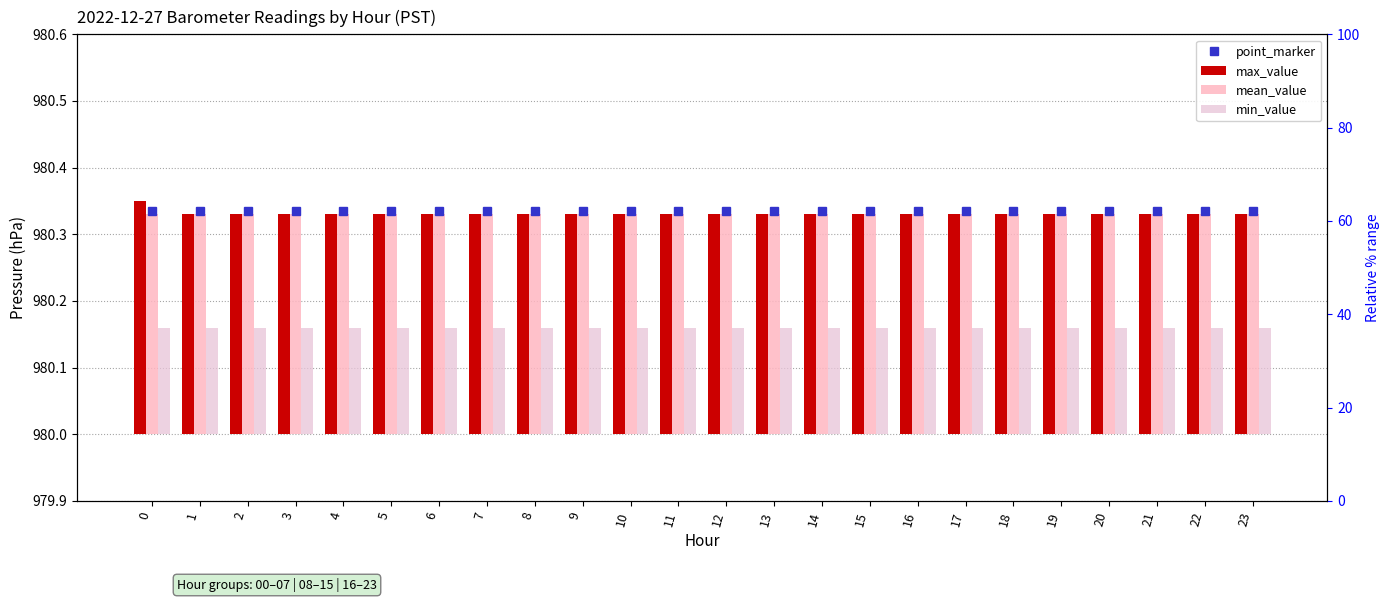

Reading right to left, list all the values displayed in this chart.

max_value: 0.3	0.3	0.3	0.3	0.3	0.3	0.3	0.3	0.3	0.3	0.3	0.3	0.3	0.3	0.3	0.3	0.3	0.3	0.3	0.3	0.3	0.3	0.3	0.4
mean_value: 0.3	0.3	0.3	0.3	0.3	0.3	0.3	0.3	0.3	0.3	0.3	0.3	0.3	0.3	0.3	0.3	0.3	0.3	0.3	0.3	0.3	0.3	0.3	0.3
min_value: 0.2	0.2	0.2	0.2	0.2	0.2	0.2	0.2	0.2	0.2	0.2	0.2	0.2	0.2	0.2	0.2	0.2	0.2	0.2	0.2	0.2	0.2	0.2	0.2